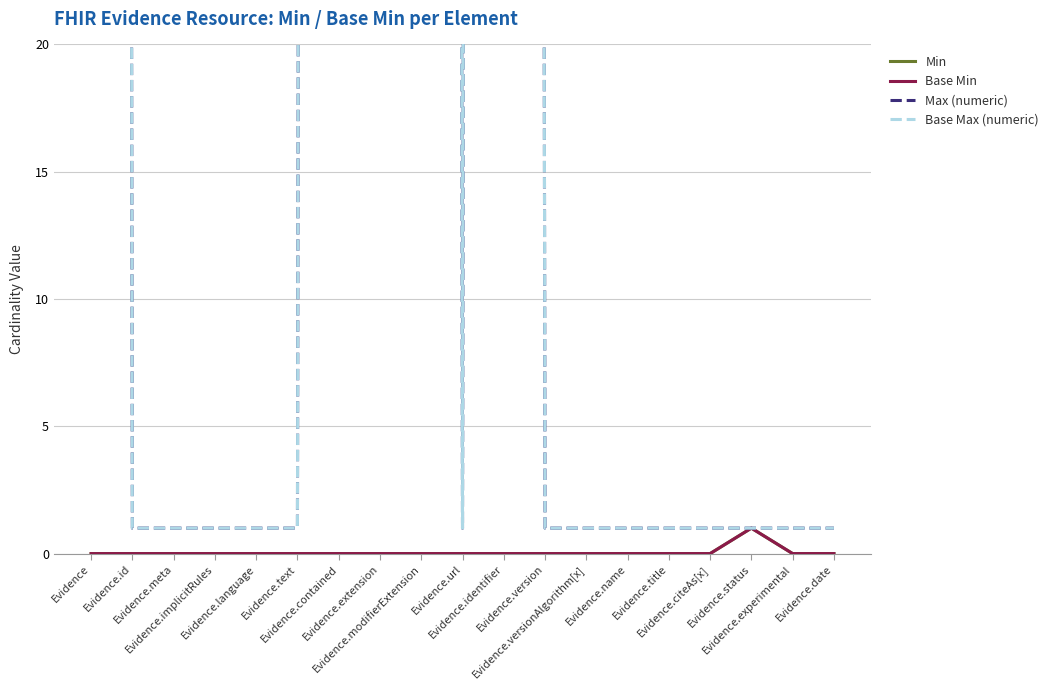

Is it true that Base Min equals 0 at Evidence.experimental?

False